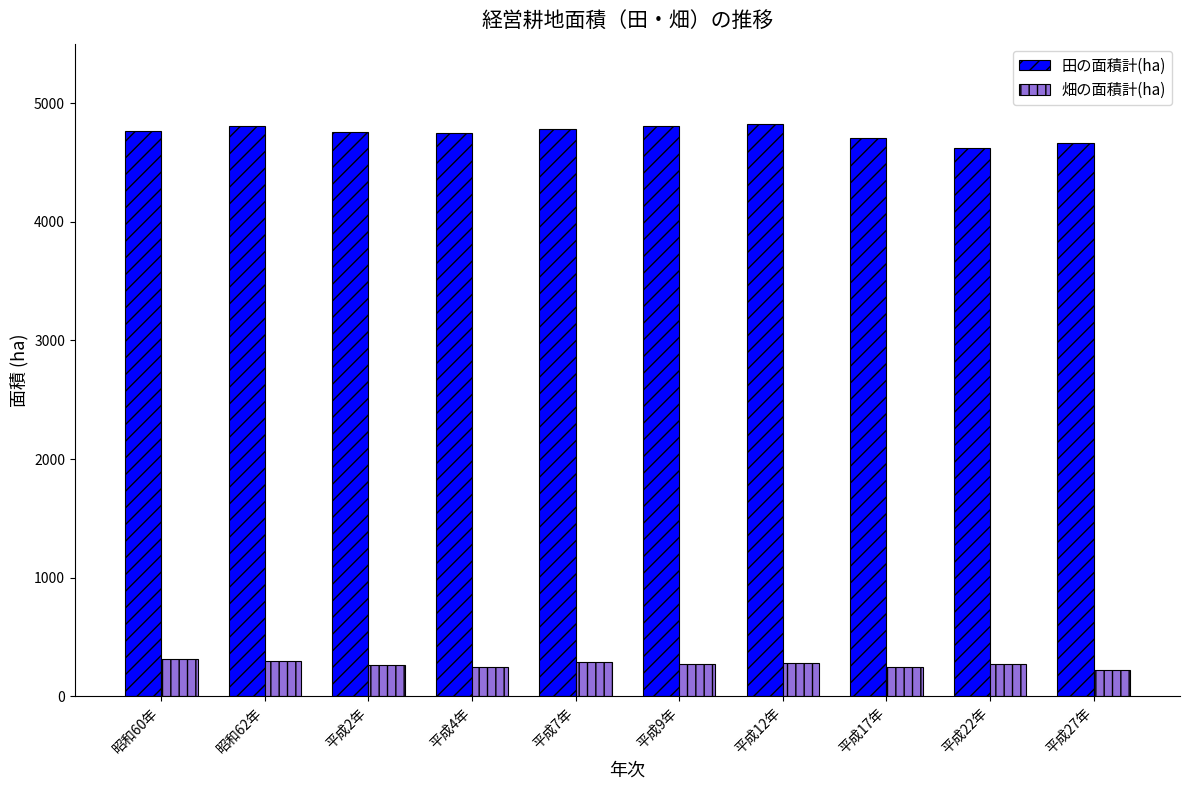

How many categories are shown in the chart?

10